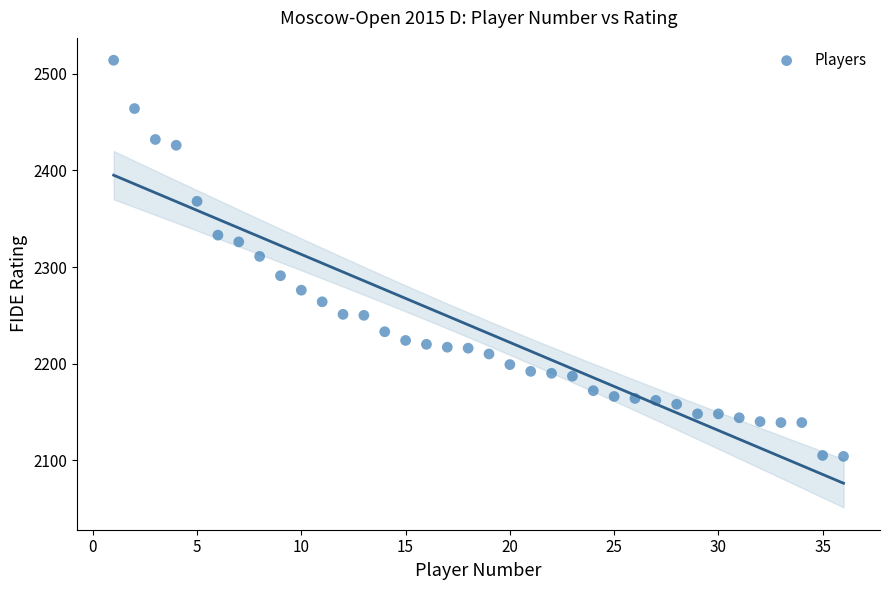

What is the range of X values (max minus min)?

35